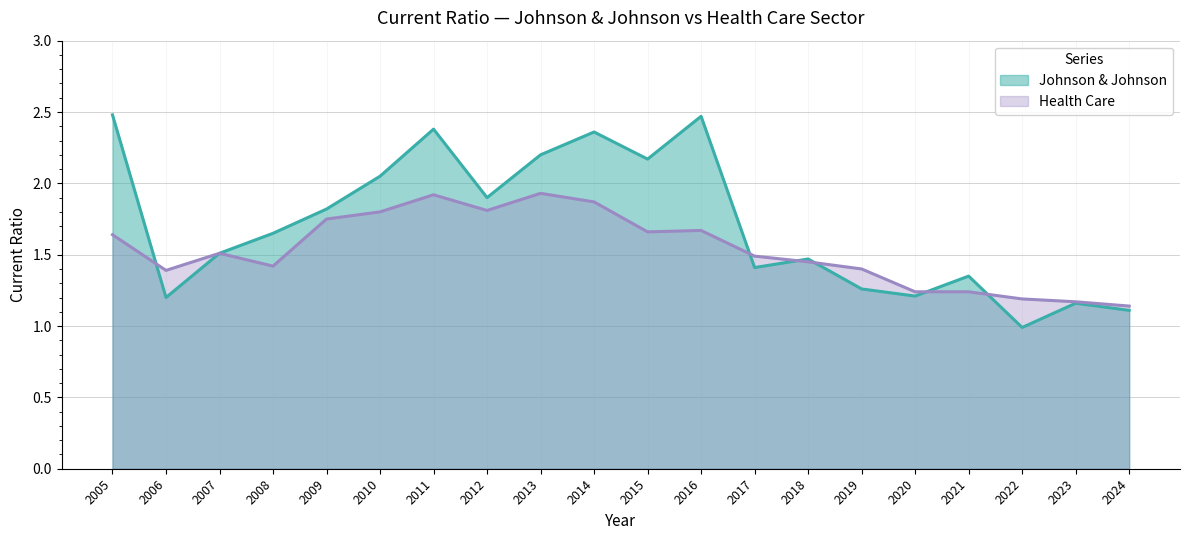

What is the minimum value shown in the chart?

1.0